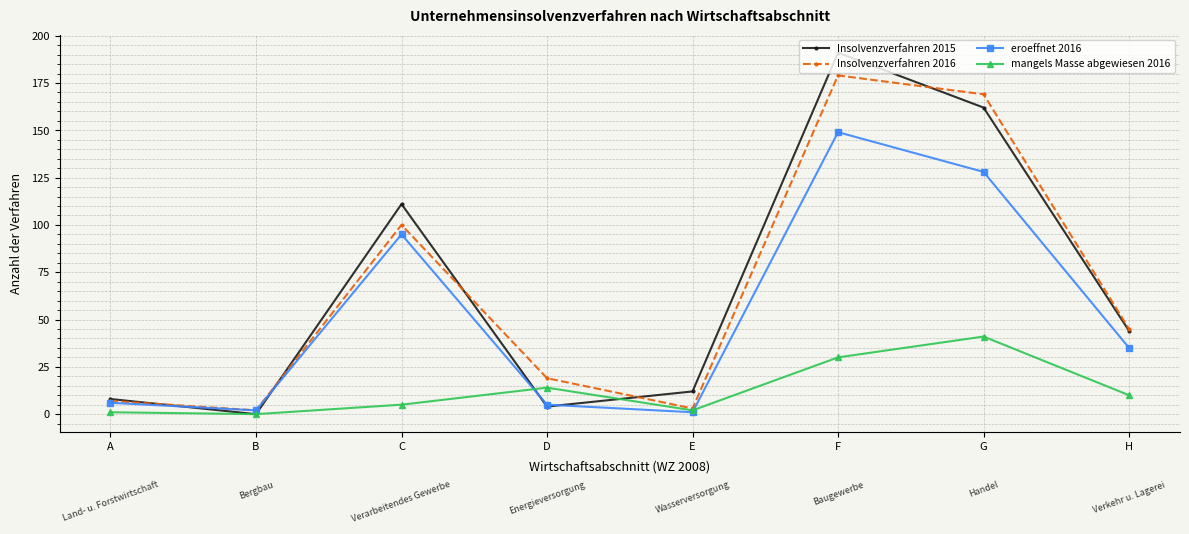

Does the chart display data point markers on the line(s)?

Yes